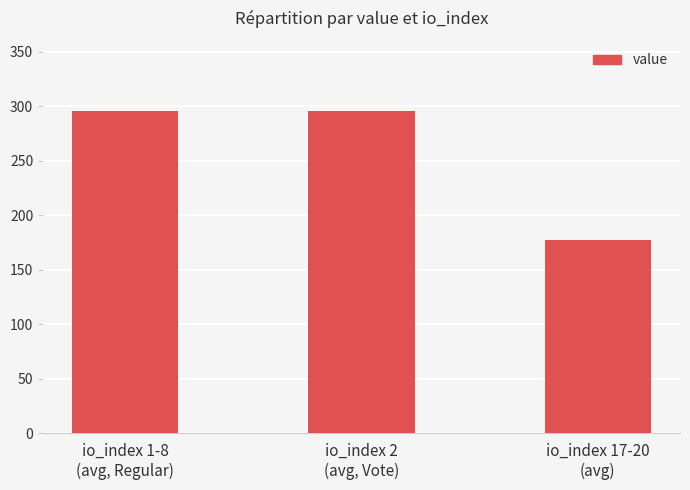

What is the difference between the values at io_index 17-20
(avg) and io_index 2
(avg, Vote)?

118.7